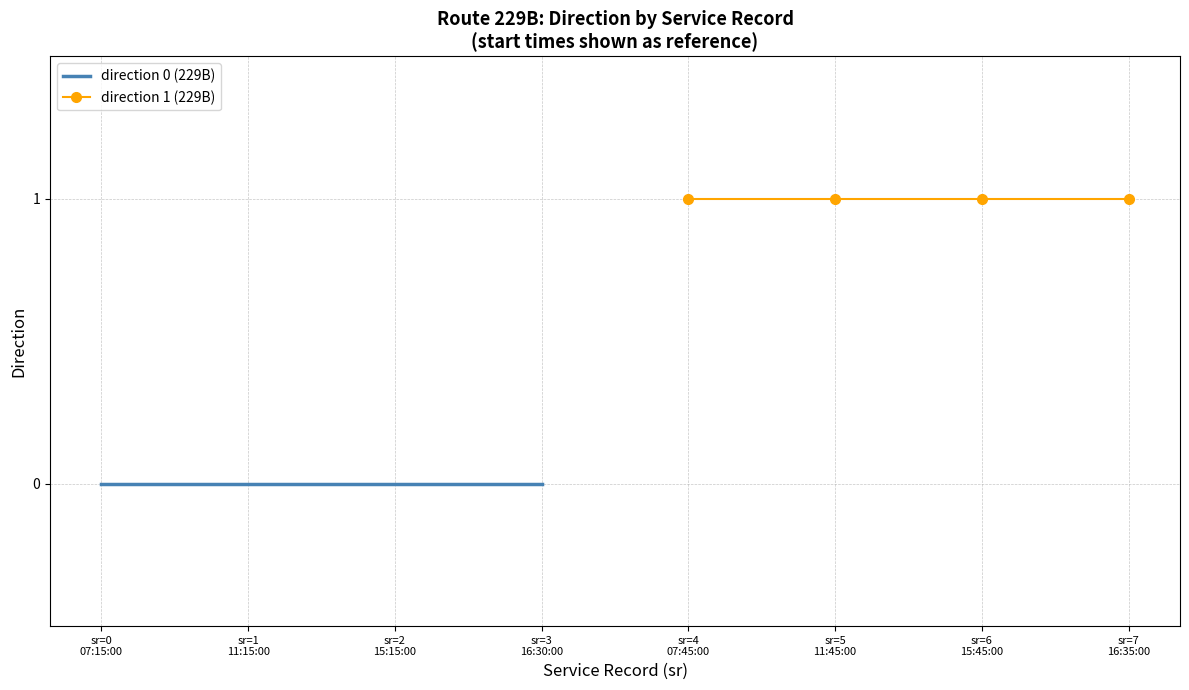

True or false: direction 0 (229B) and direction 1 (229B) cross at least once.

False